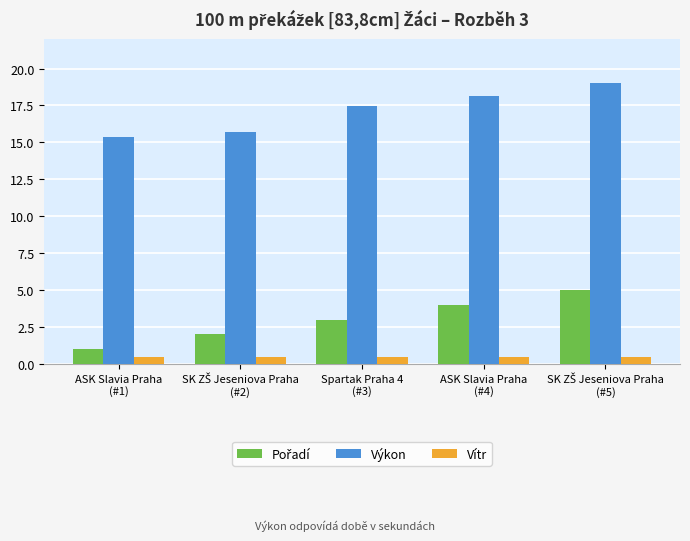

What is the smallest value displayed?

0.5